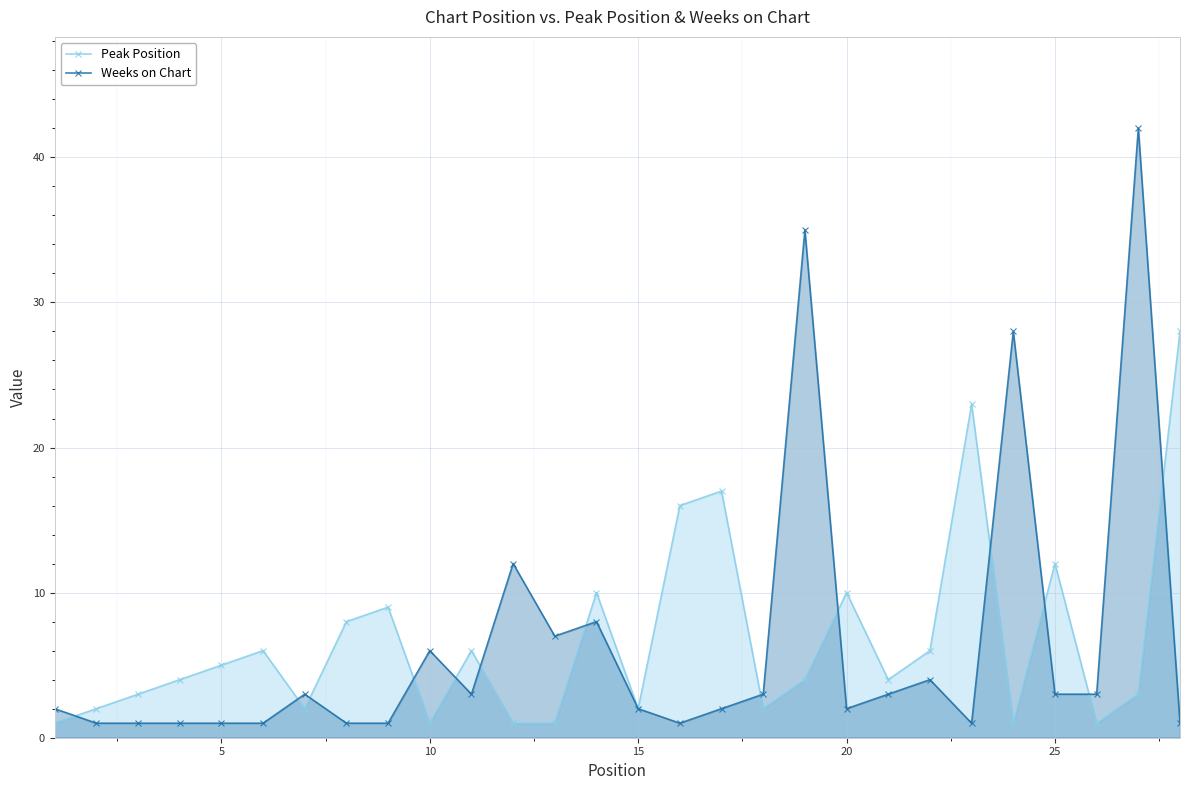

True or false: Weeks on Chart and Peak Position intersect in this chart.

True